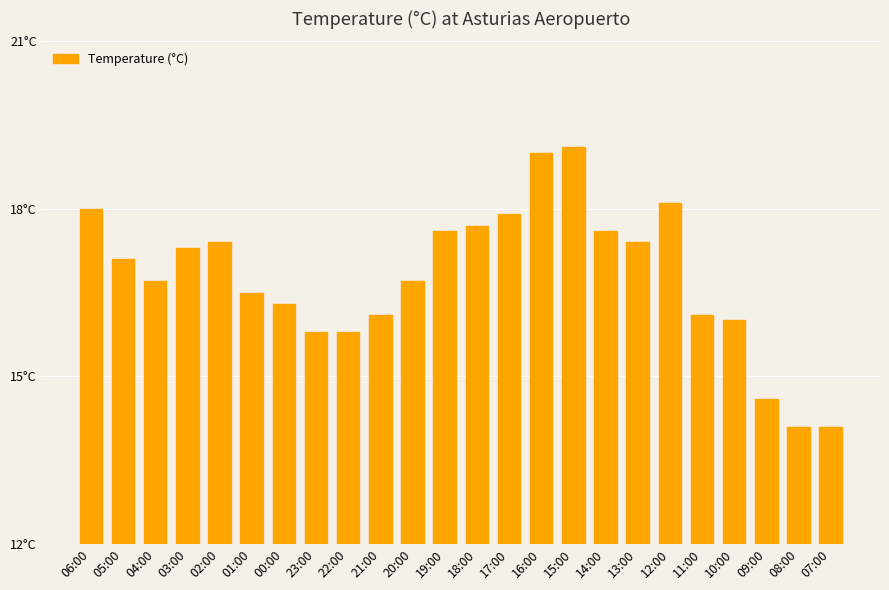

Read the value at 01:00.

16.5